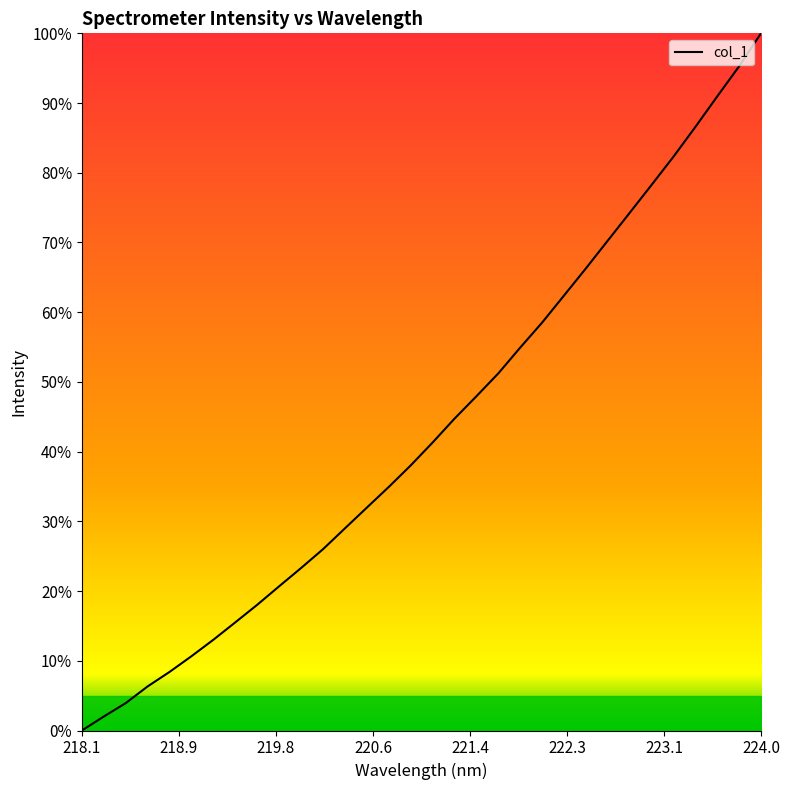

What is the difference between the maximum and minimum values?

100.0